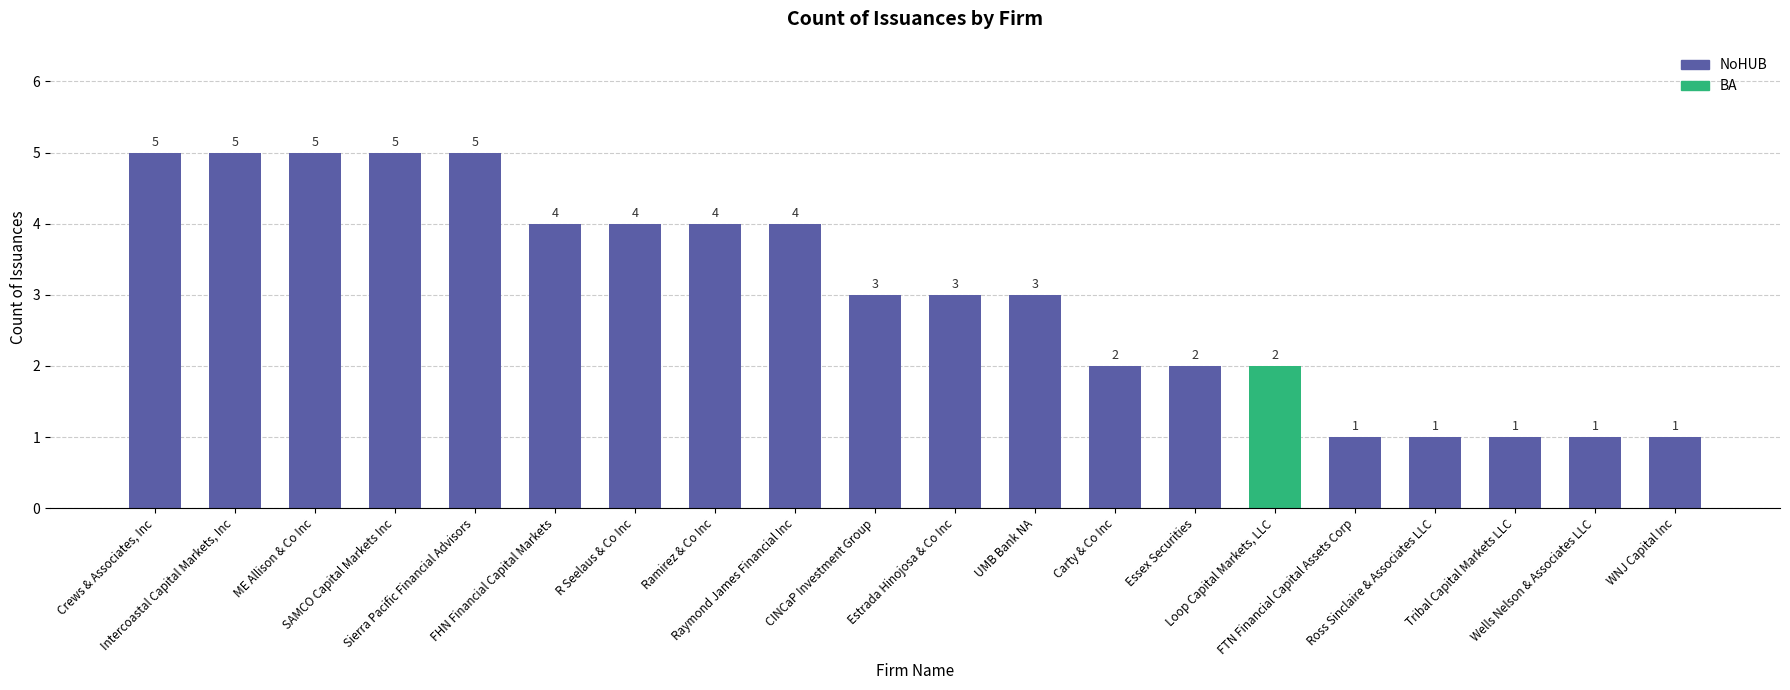

What is the value of the 6th bar from the left?

4